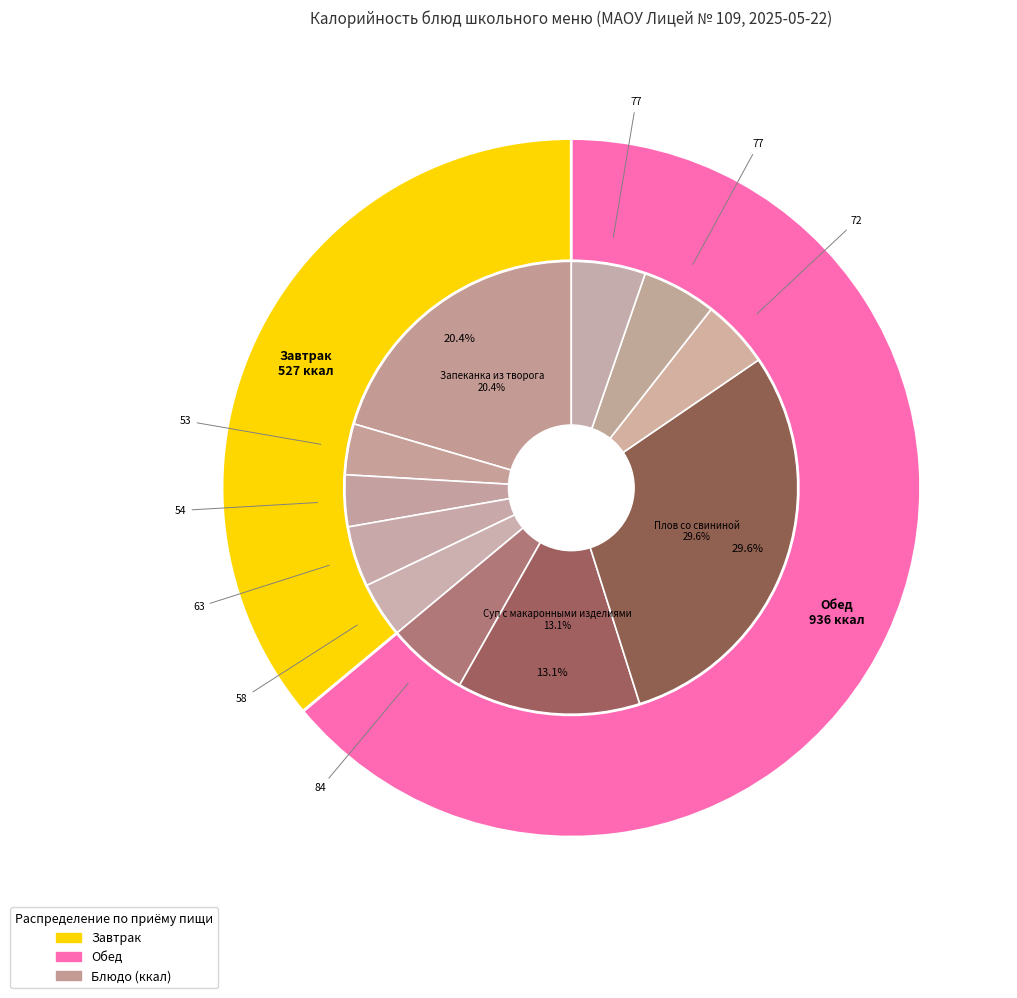

What percentage is the Хлеб ржаной (завтрак) slice, to the nearest percent?

4%